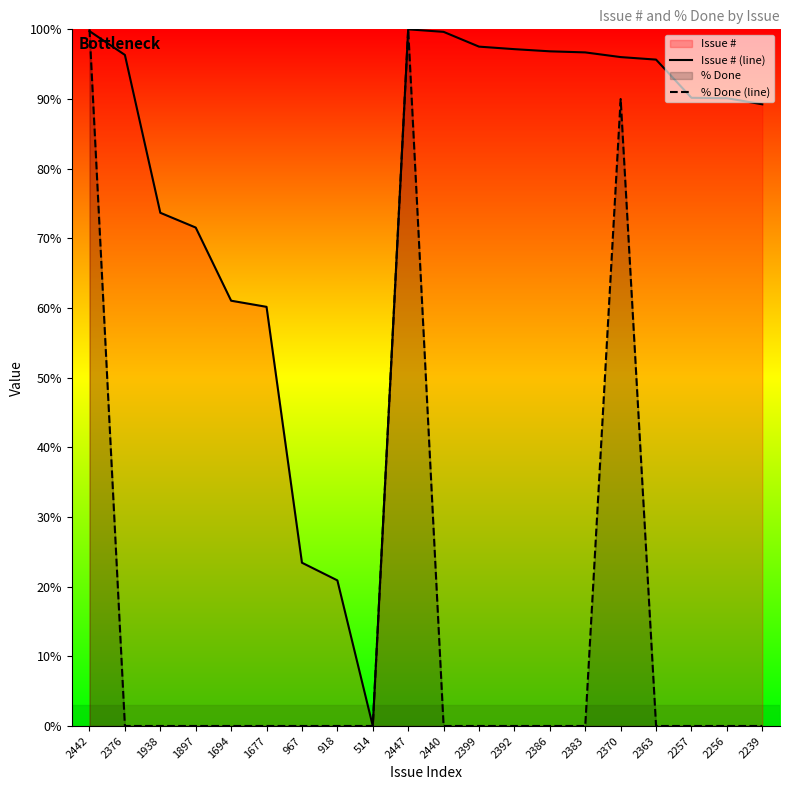

Is it true that Issue # (line) equals 23.4 at 967?

True